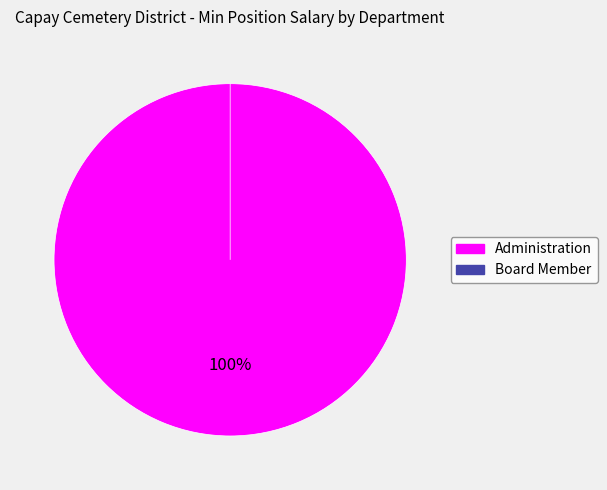

Rank the categories by value from highest to lowest.

Administration, Board Member, Board Member, Board Member